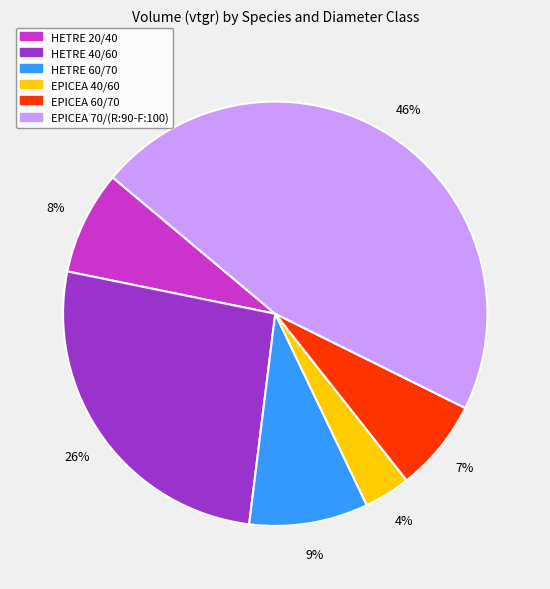

Is HETRE 60/70 the majority of the pie?

No